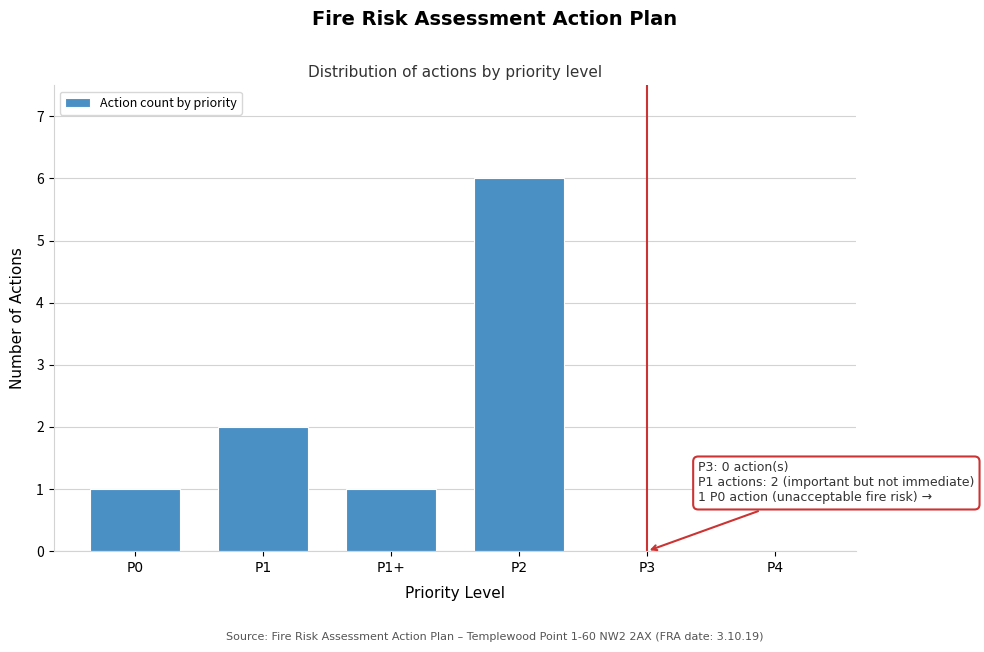

Reading left to right, extract all data points from this chart.

P0=1	P1=2	P1+=1	P2=6	P3=0	P4=0